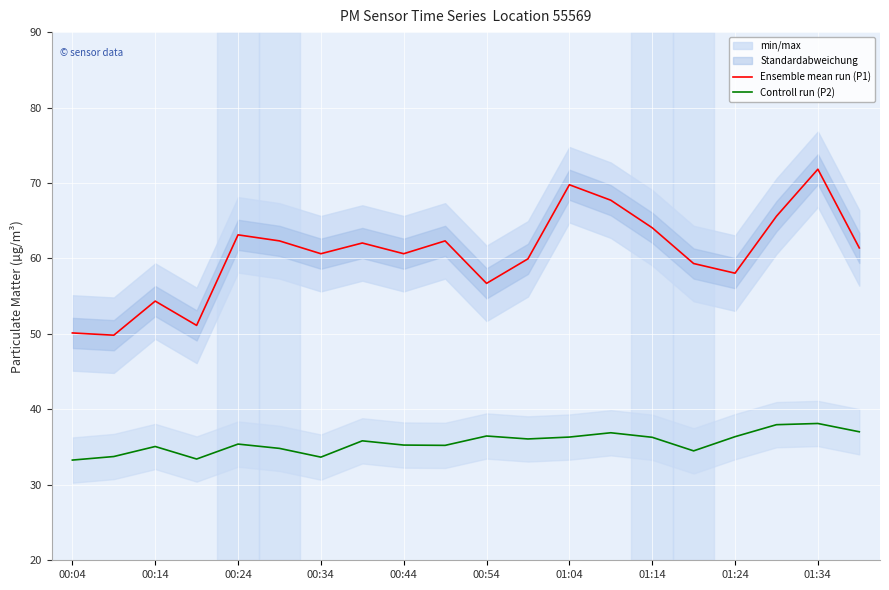

What value does the Controll run (P2) series have at 01:04?

36.3